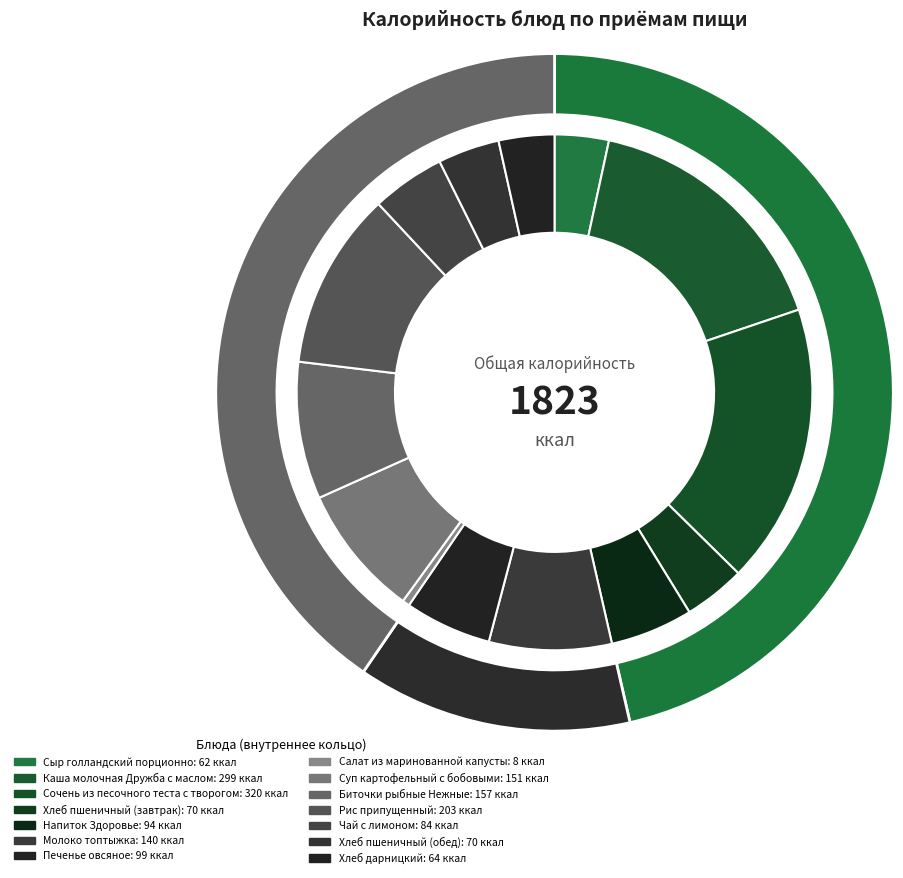

Count the number of slices in the pie.

14